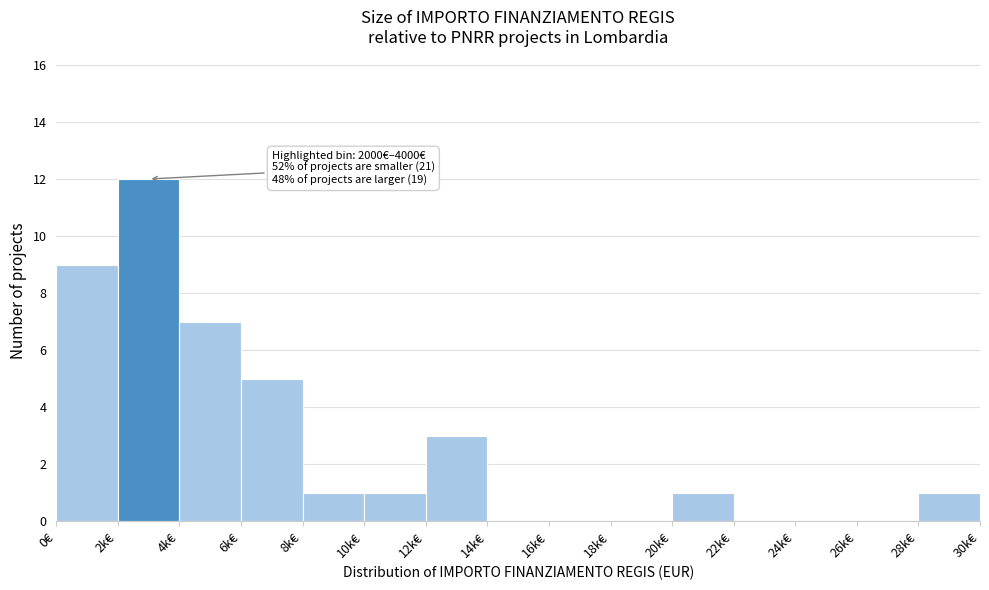

Reading left to right, extract all data points from this chart.

0€=9	2k€=12	4k€=7	6k€=5	8k€=1	10k€=1	12k€=3	14k€=0	16k€=0	18k€=0	20k€=1	22k€=0	24k€=0	26k€=0	28k€=1